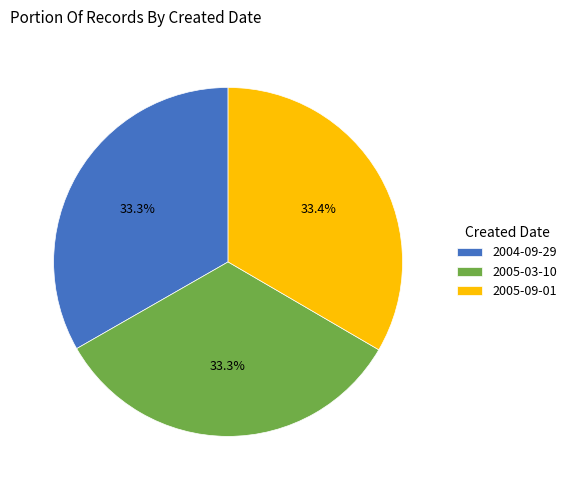

Is the sum of 2005-09-01 and 2005-03-10 greater than half?

Yes